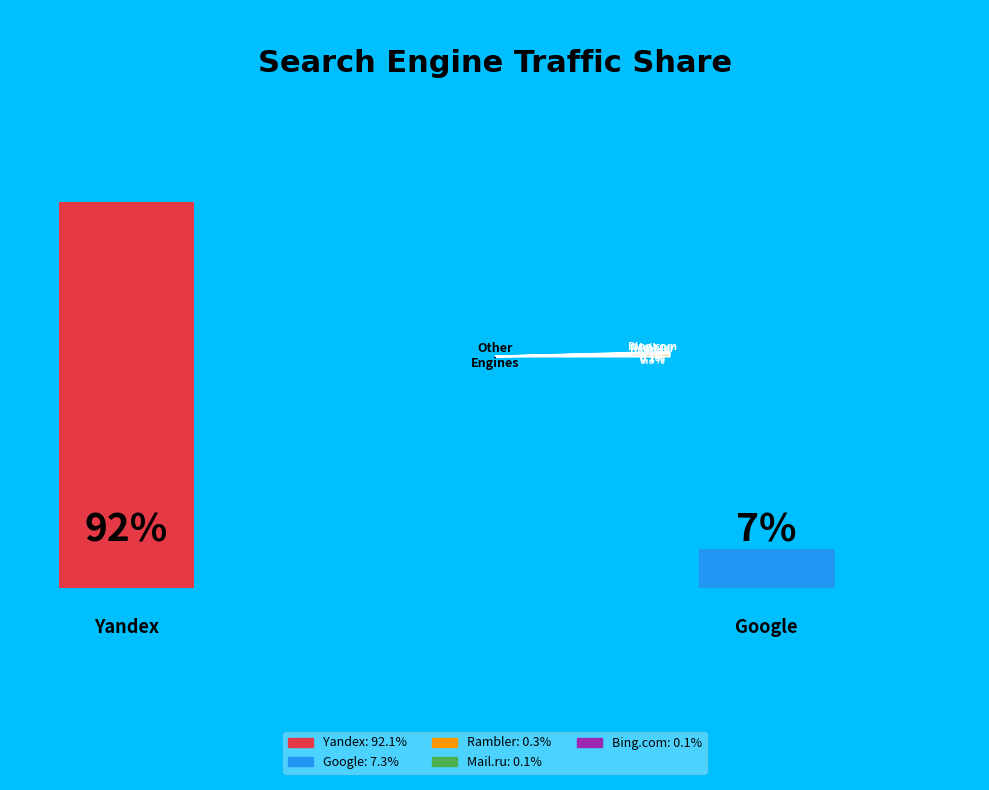

Does any single category account for the majority?

Yes